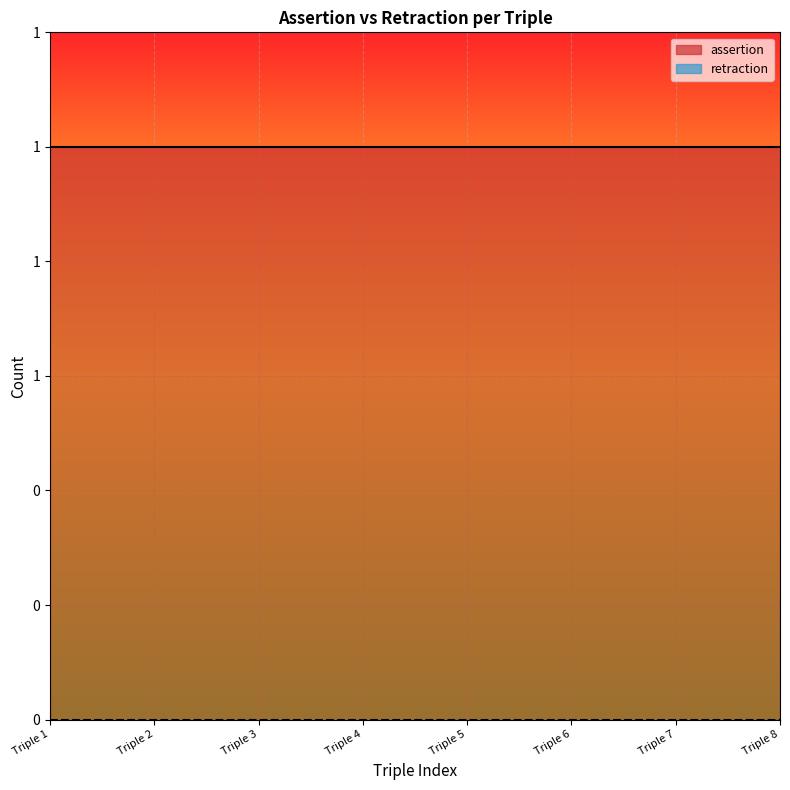

Which series has the largest total across all categories?

assertion